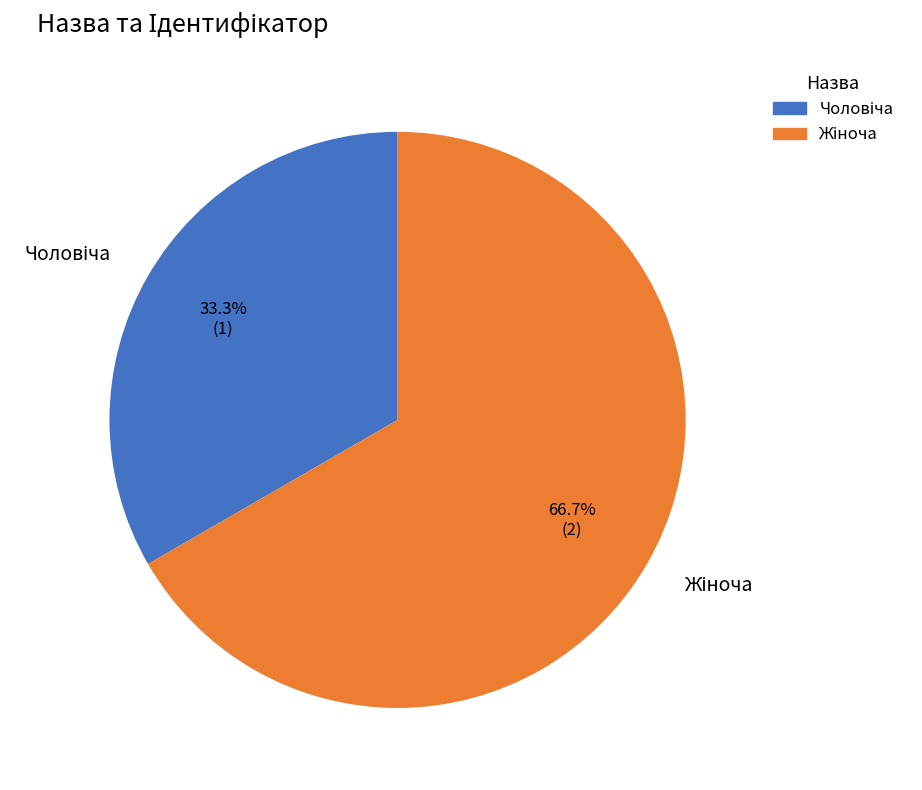

Is there a majority slice in this chart?

Yes